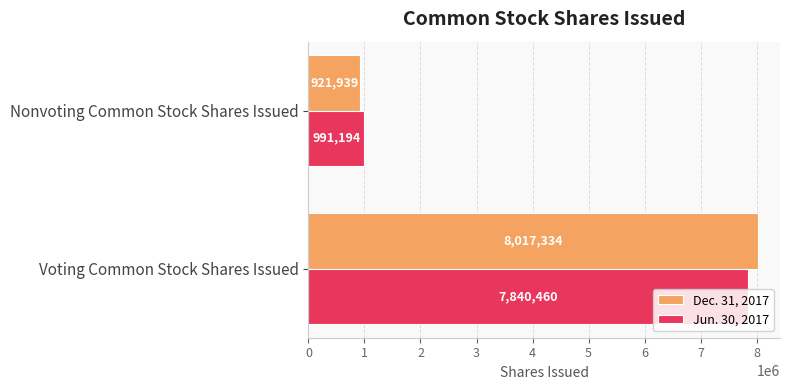

What is the difference between the highest and lowest values at Nonvoting Common Stock Shares Issued?

69255